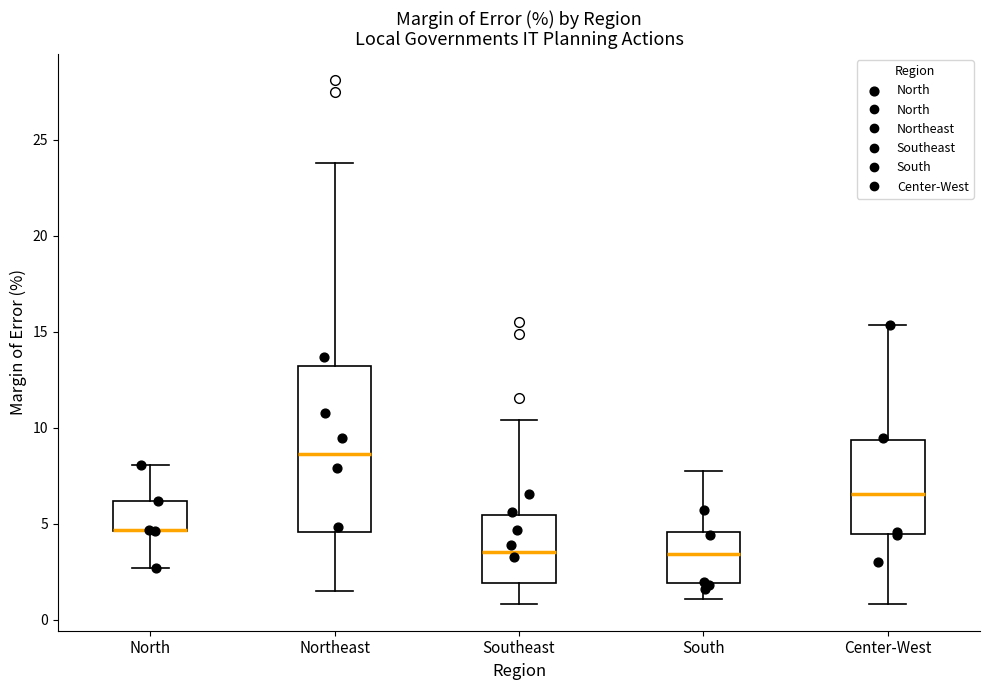

Reading left to right, read every box against the y-axis: the position of its median line, the range the box covers, and the ends of its whiskers. The values are not printed on the chart, so give them approximately, as read against the axis.

North: median 4.5 (drawn on the box's lower edge), box 4.5 to 6.0, whiskers 2.5 to 8.0
Northeast: median 8.5, box 4.5 to 13.0, whiskers 1.5 to 24.0
Southeast: median 3.5, box 2.0 to 5.5, whiskers 1.0 to 10.5
South: median 3.5, box 2.0 to 4.5, whiskers 1.0 to 7.5
Center-West: median 6.5, box 4.5 to 9.5, whiskers 1.0 to 15.5